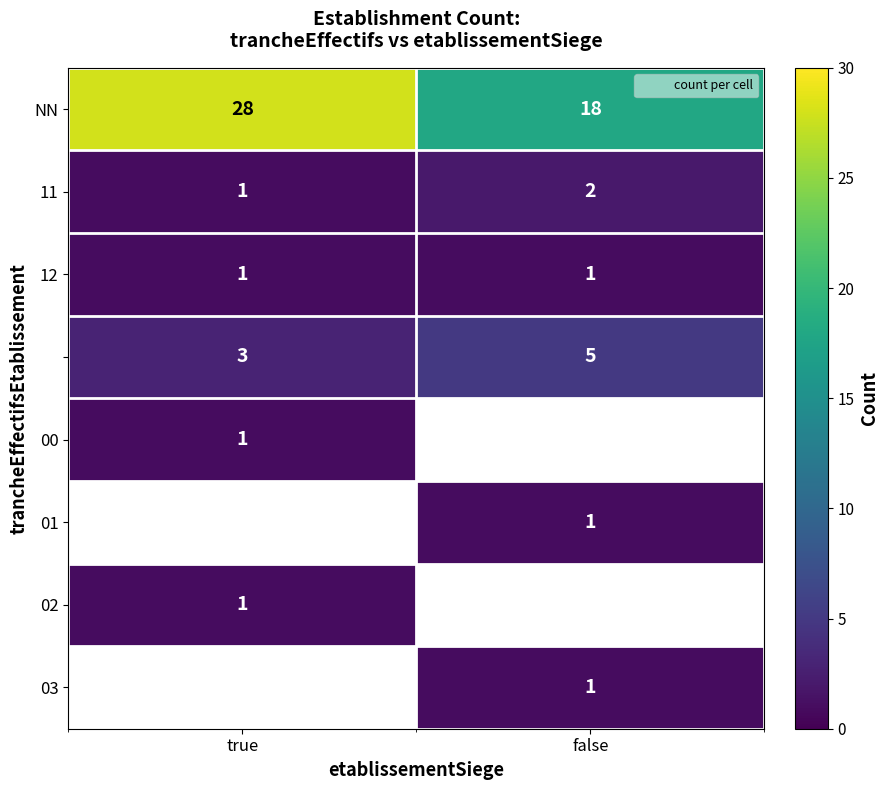

What value does the 00 series have at true?

1.0